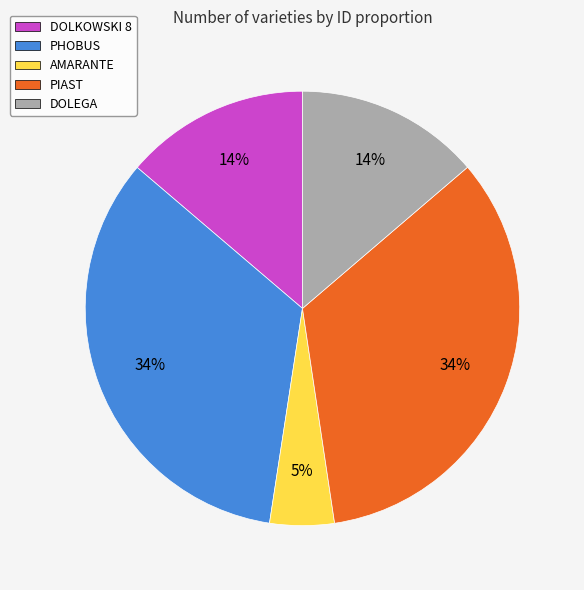

To the nearest percent, what percentage of the pie is AMARANTE?

5%